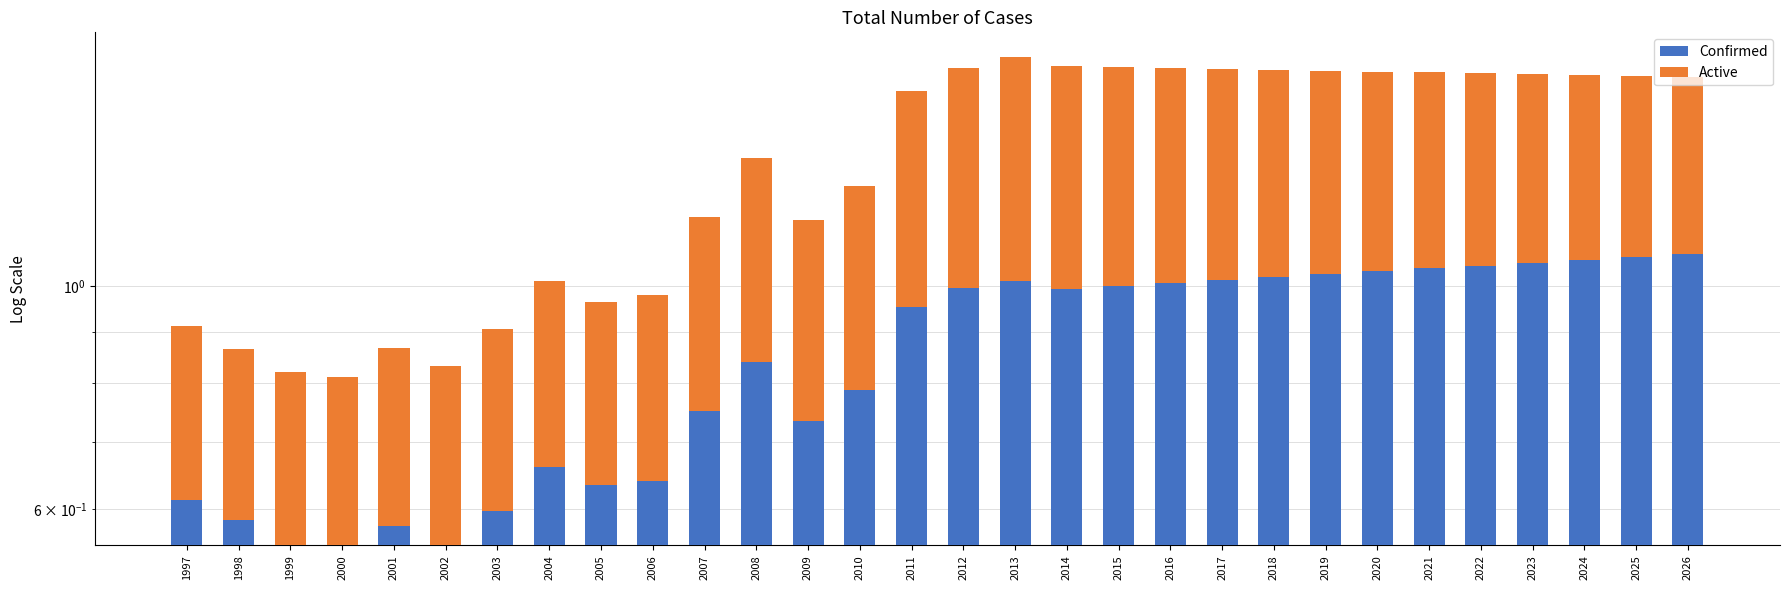

At which label is Confirmed closest to 0?

2000